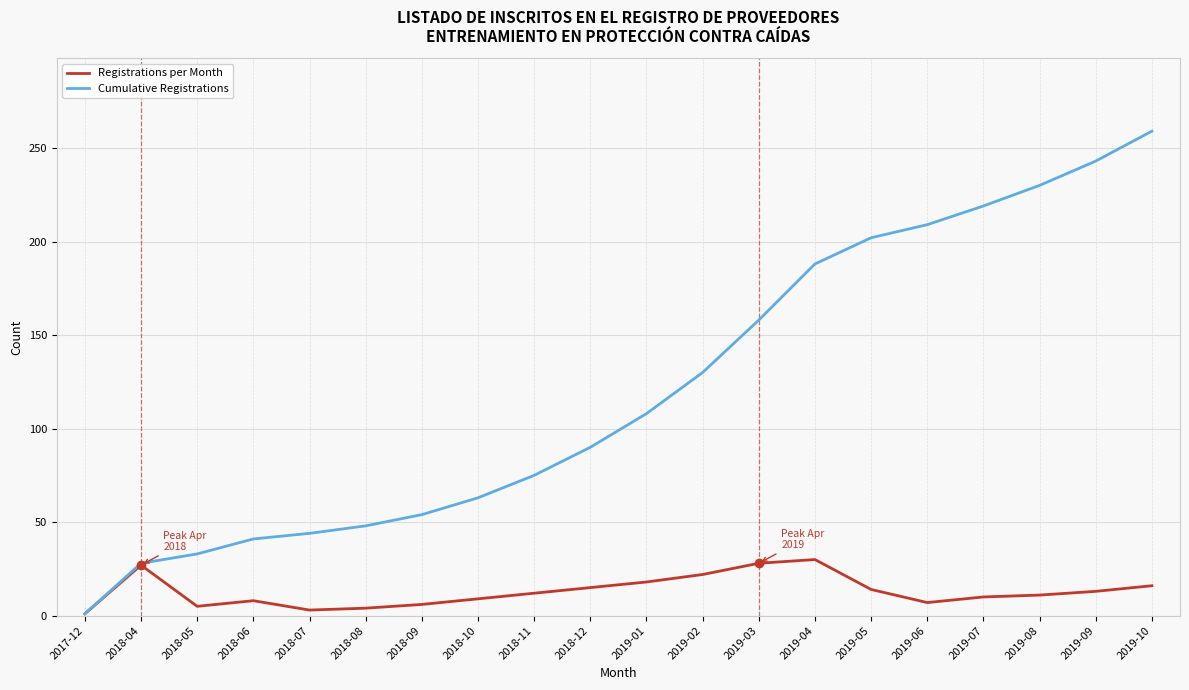

What are all the series names shown in the legend?

Registrations per Month, Cumulative Registrations